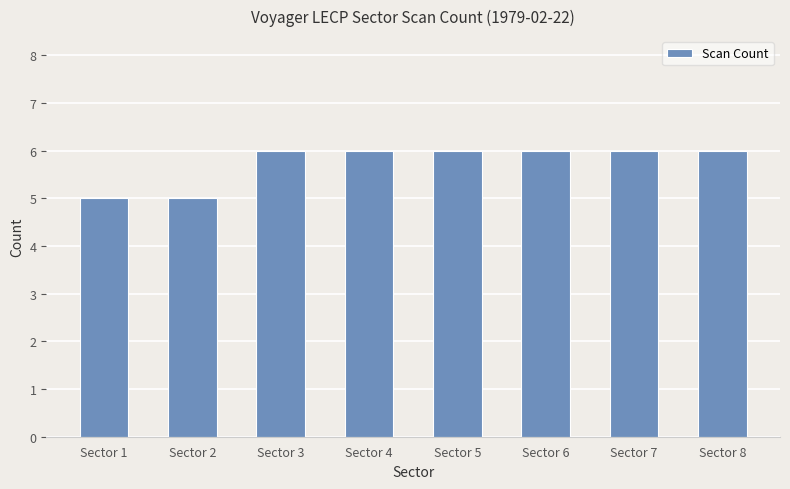

What is the minimum value shown in the chart?

5